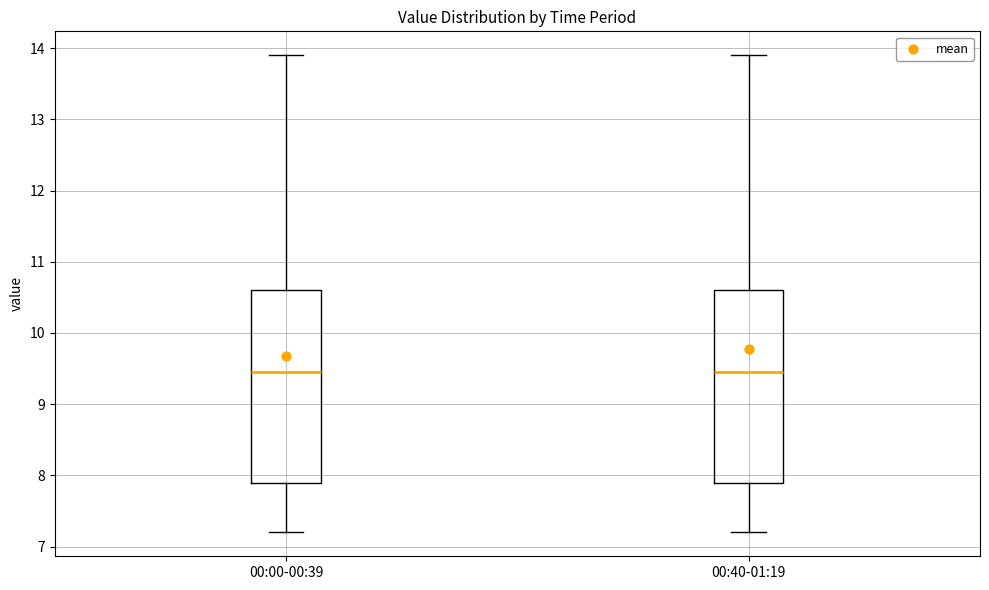

Reading left to right, transcribe this box plot: for each box, give where its median line is, the range the box spans, and where its two whiskers end, as read against the y-axis. The values are not printed on the chart, so give them approximately, as read against the axis.

00:00-00:39: median 9.5, box 7.9 to 10.6, whiskers 7.2 to 13.9
00:40-01:19: median 9.5, box 7.9 to 10.6, whiskers 7.2 to 13.9